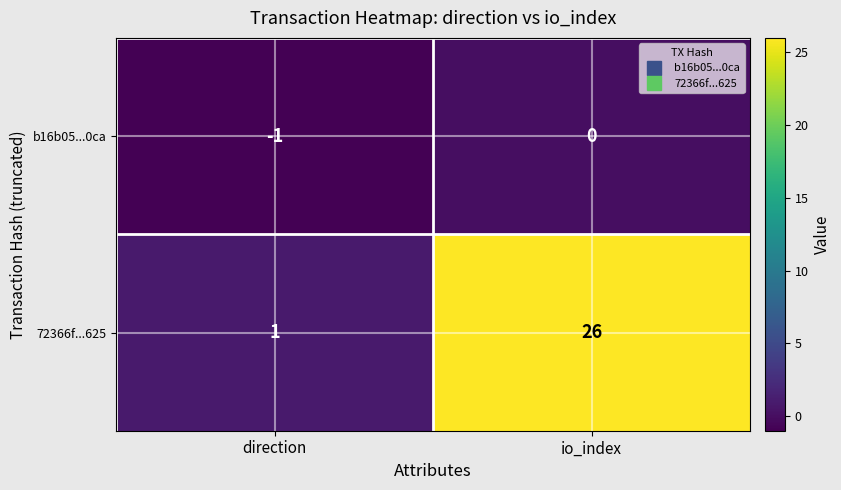

List the series in order of their overall mean, lowest first.

b16b05...0ca, 72366f...625